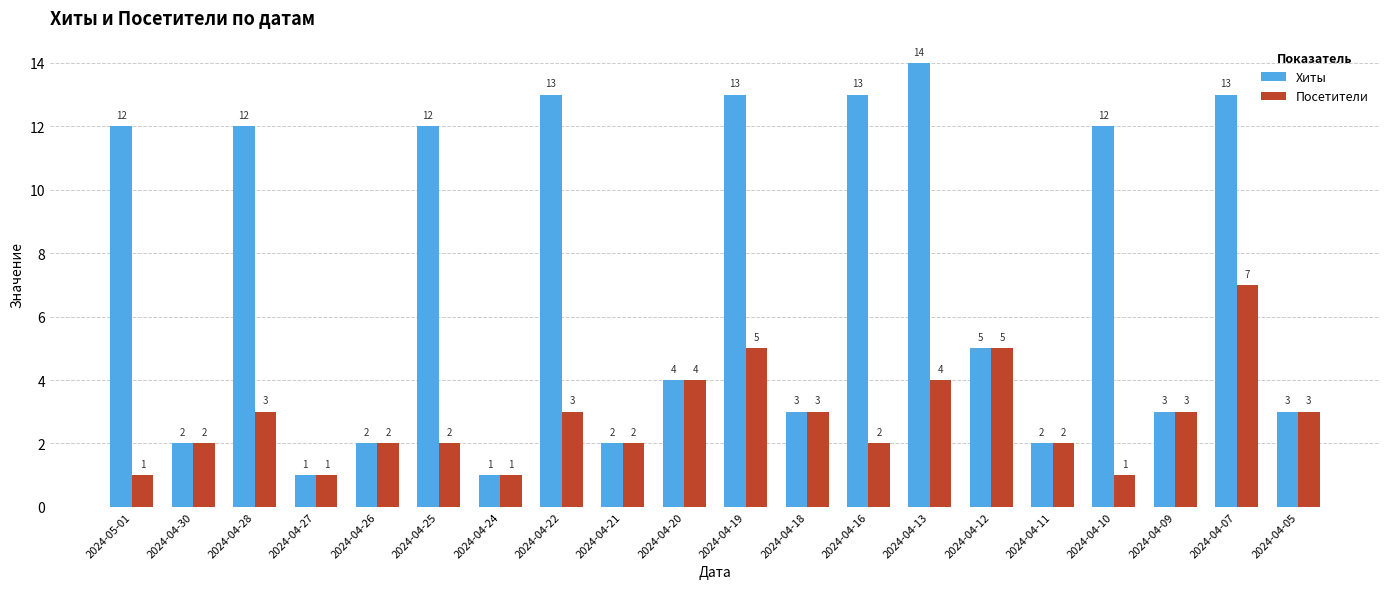

What is the value of the Хиты bar at the 17th from the left?

12